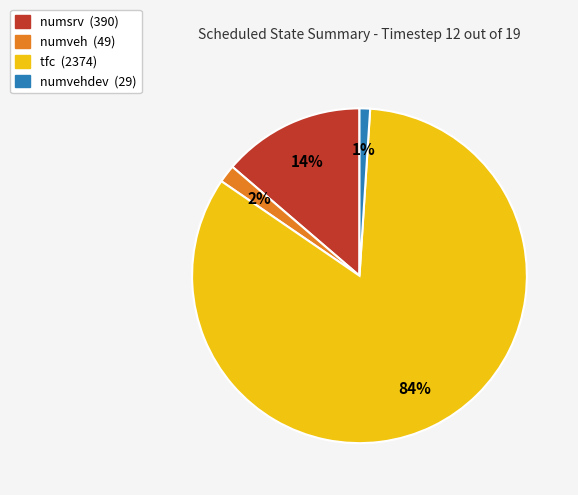

Which slice is the largest?

tfc (2374)